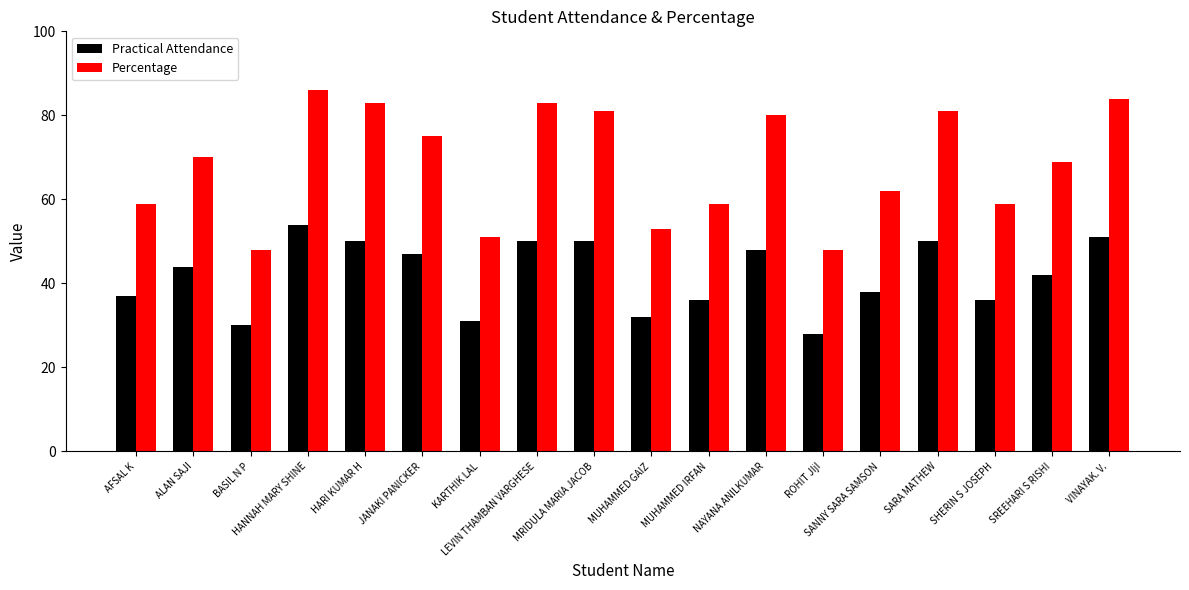

Reading left to right, transcribe all the data shown in this chart.

Practical Attendance: AFSAL K=37	ALAN SAJI=44	BASIL N P=30	HANNAH MARY SHINE=54	HARI KUMAR H=50	JANAKI PANICKER=47	KARTHIK LAL=31	LEVIN THAMBAN VARGHESE=50	MRIDULA MARIA JACOB=50	MUHAMMED GAIZ=32	MUHAMMED IRFAN=36	NAYANA ANILKUMAR=48	ROHIT JIjI=28	SANNY SARA SAMSON=38	SARA MATHEW=50	SHERIN S JOSEPH=36	SREEHARI S RISHI=42	VINAYAK. V.=51
Percentage: AFSAL K=59	ALAN SAJI=70	BASIL N P=48	HANNAH MARY SHINE=86	HARI KUMAR H=83	JANAKI PANICKER=75	KARTHIK LAL=51	LEVIN THAMBAN VARGHESE=83	MRIDULA MARIA JACOB=81	MUHAMMED GAIZ=53	MUHAMMED IRFAN=59	NAYANA ANILKUMAR=80	ROHIT JIjI=48	SANNY SARA SAMSON=62	SARA MATHEW=81	SHERIN S JOSEPH=59	SREEHARI S RISHI=69	VINAYAK. V.=84